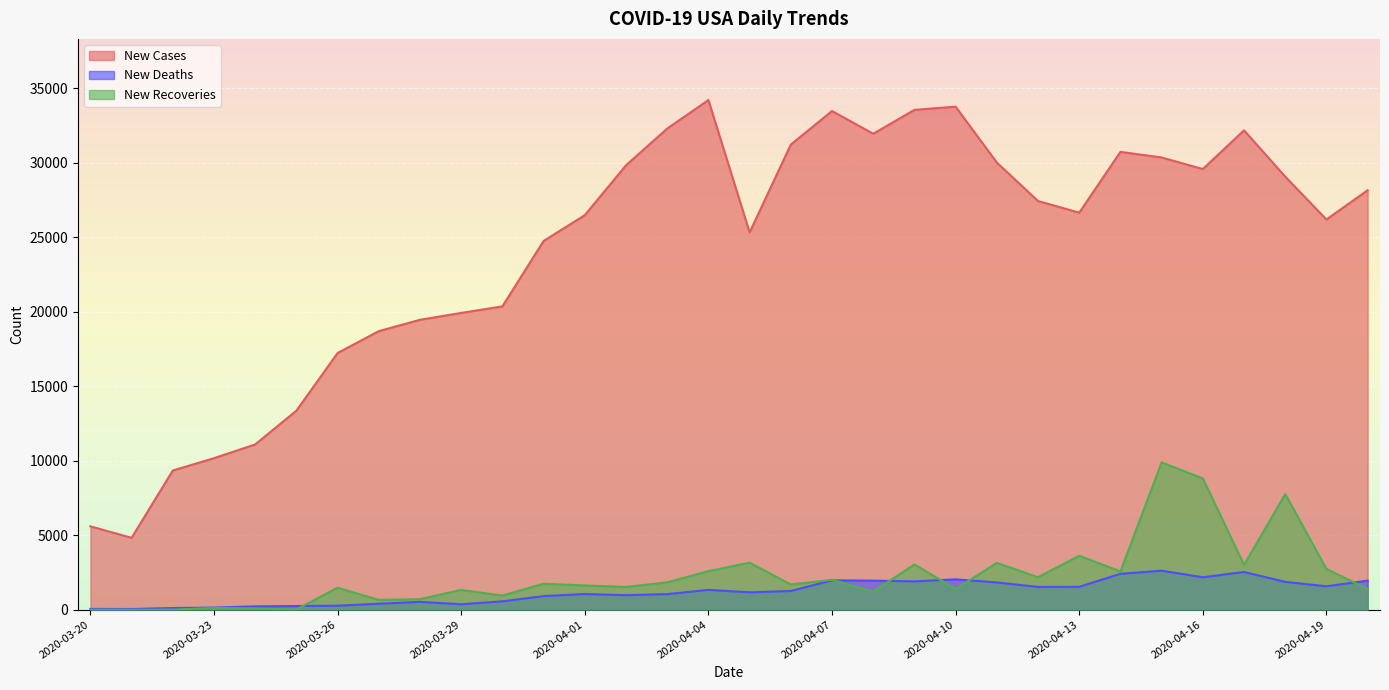

What is the spread (max minus min) of values at 2020-03-21?

4824